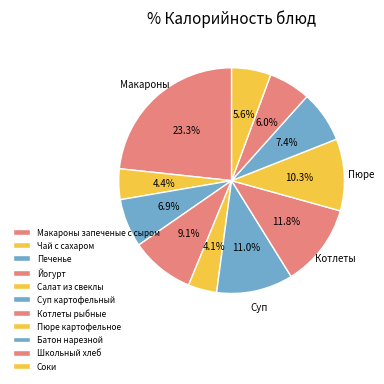

What is the total percentage of Пюре картофельное and Салат из свеклы?

14.4%